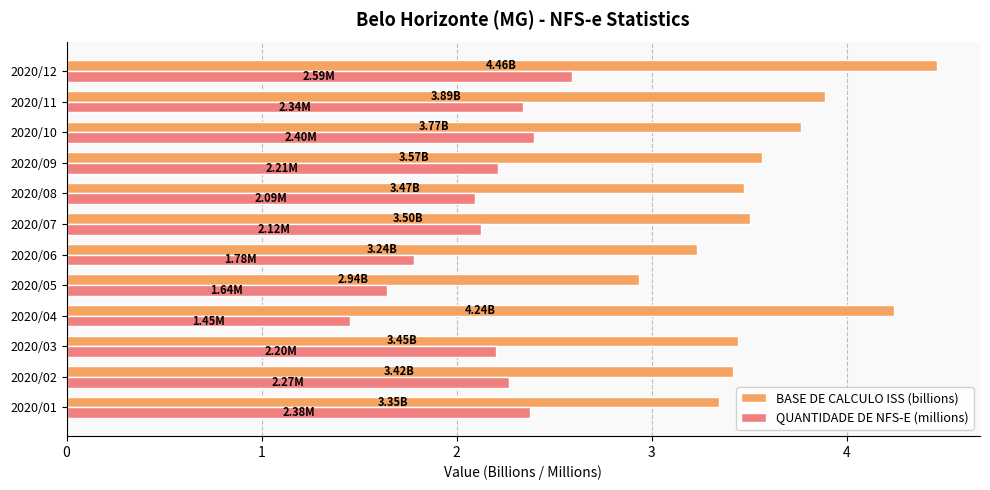

Which series changed the most between 2020/01 and 2020/11?

BASE DE CALCULO ISS (billions)